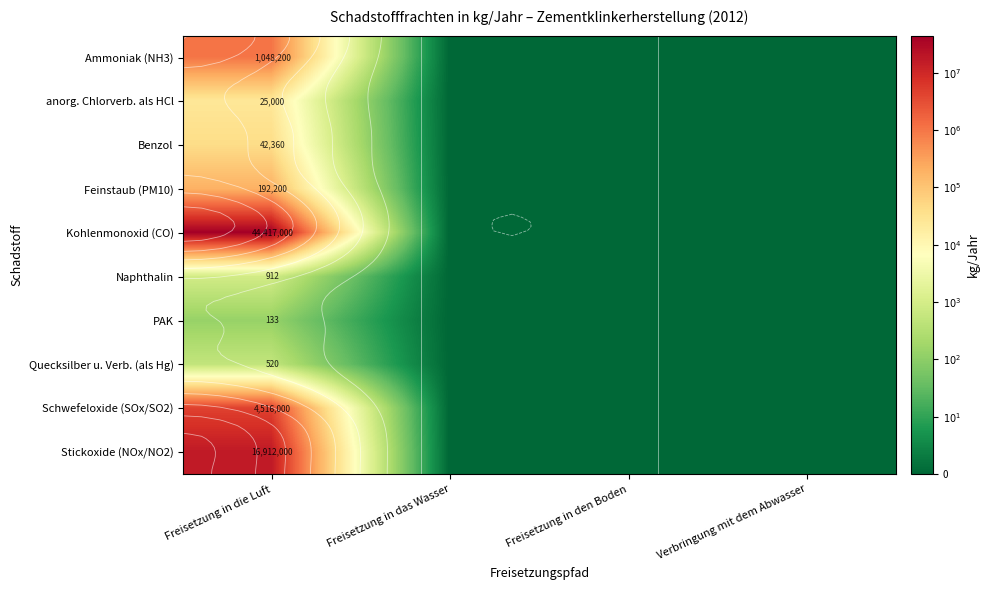

Is the value of Feinstaub (PM10) at Freisetzung in das Wasser greater than the value of Naphthalin at Freisetzung in die Luft?

No